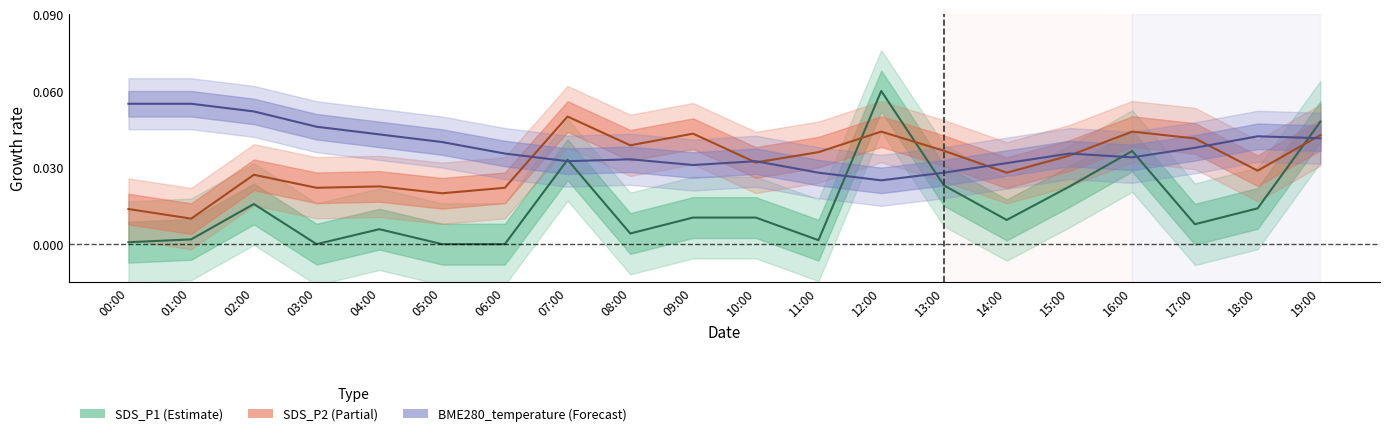

Which series has the widest spread of values?

SDS_P1